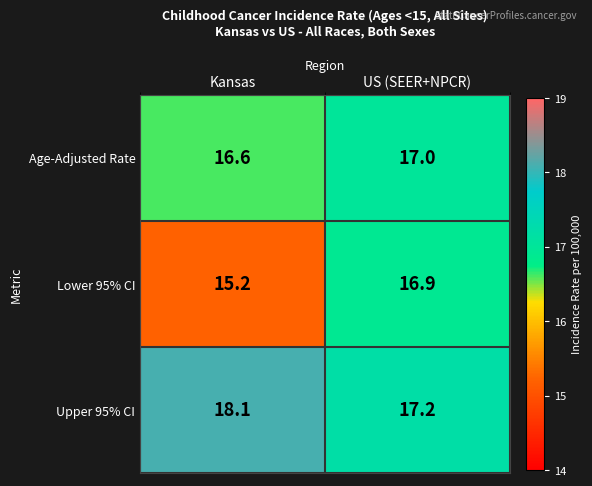

The value of Upper 95% CI at US (SEER+NPCR) is 29.3. True or false?

False